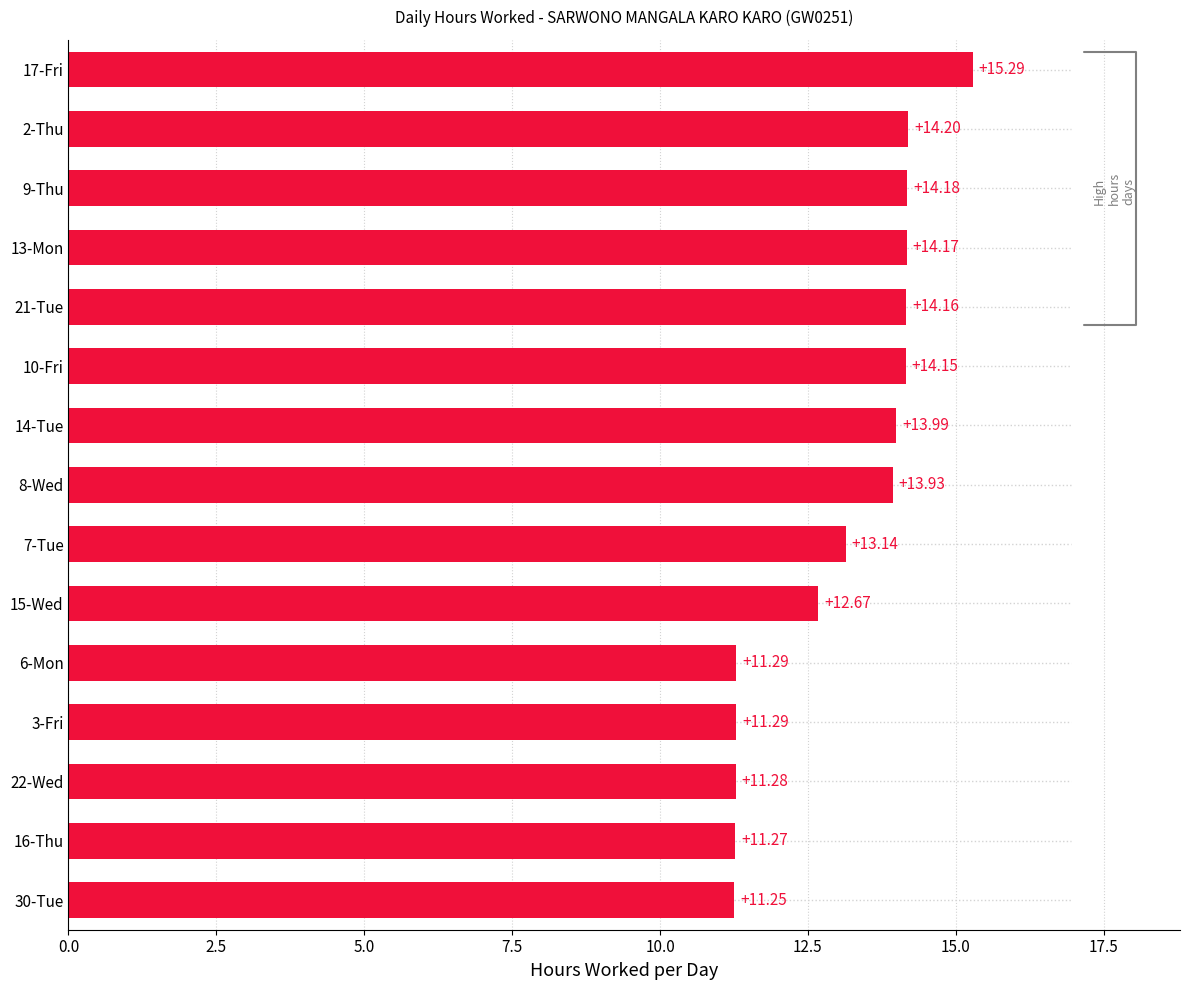

What is the ratio of the value at 30-Tue to the value at 16-Thu?

1.0